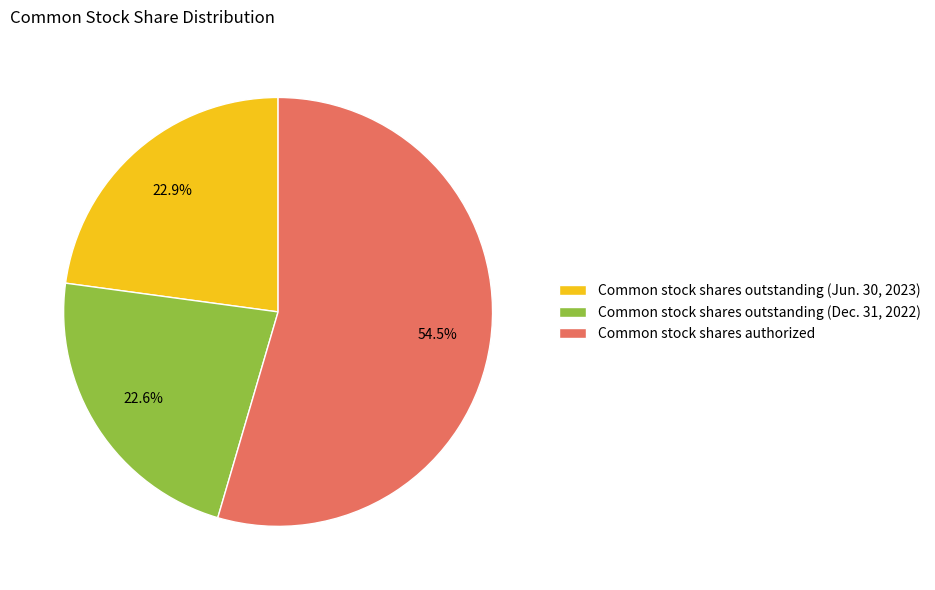

How many segments does this pie chart have?

3